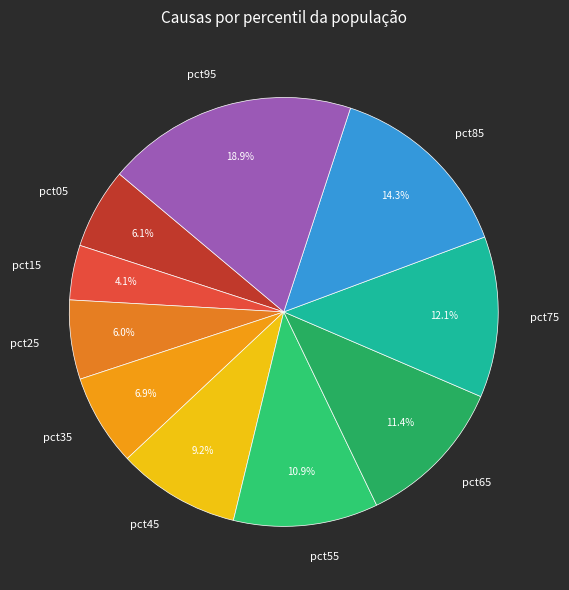

What percentage is the pct45 slice, to the nearest percent?

9%